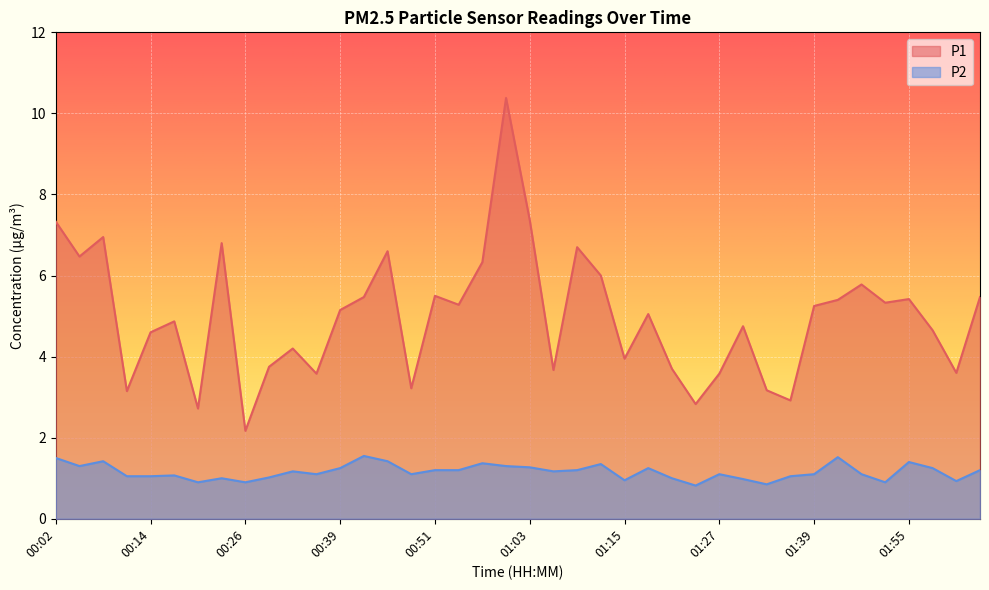

Which label corresponds to the smallest value in the chart?

01:24